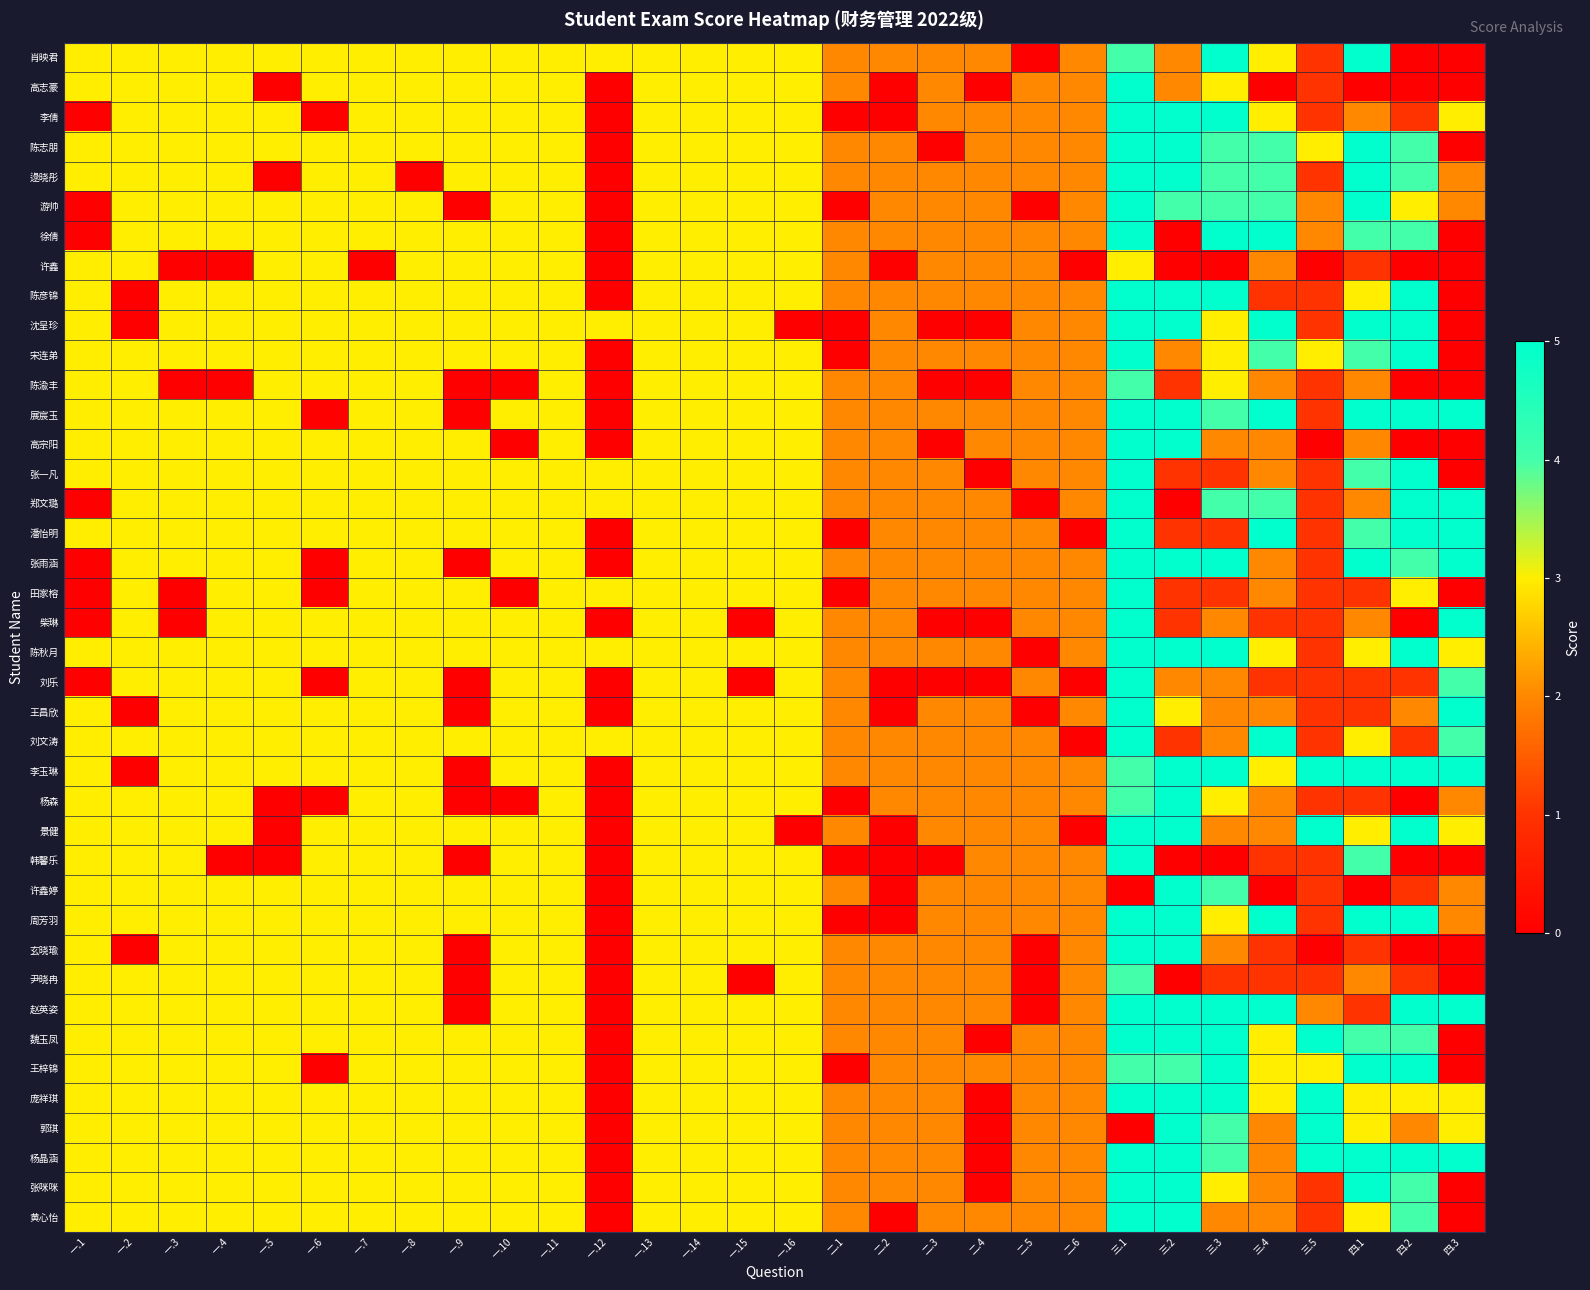

Between 二.6 and 一.8, which is larger?

一.8